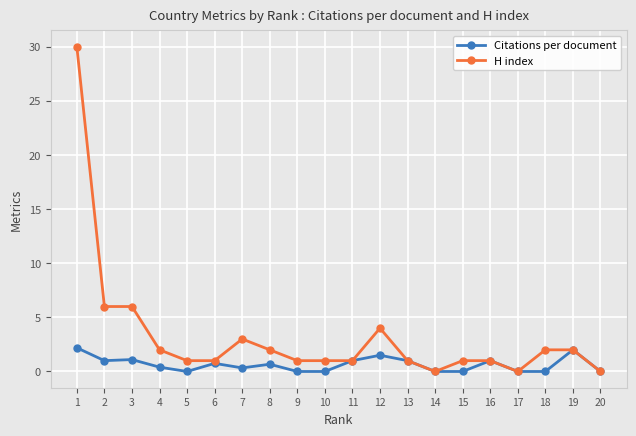

The value of Citations per document at 15 is 0.0. True or false?

True